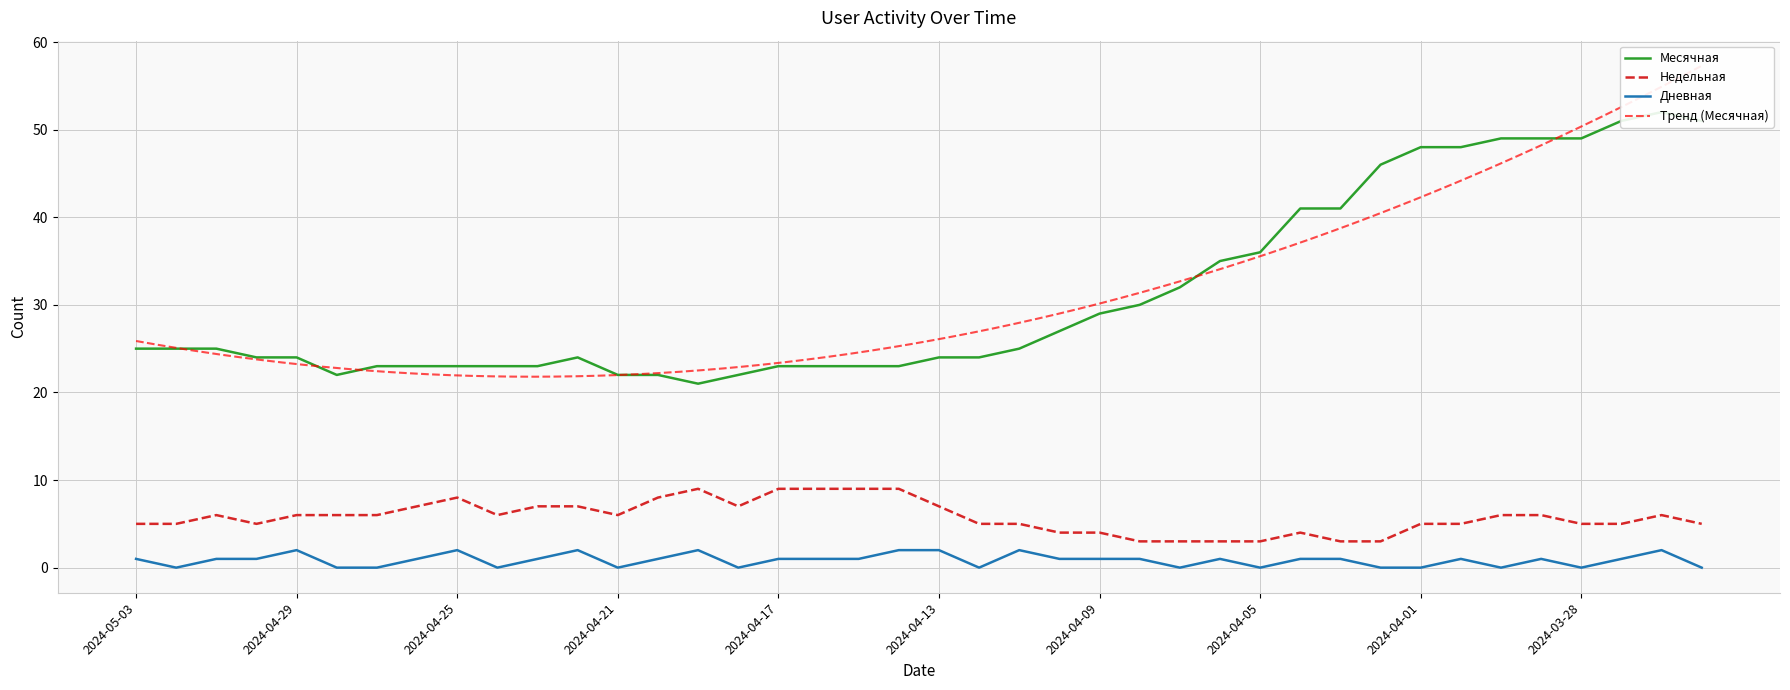

At which category is the sum across all series the highest?

2024-03-26